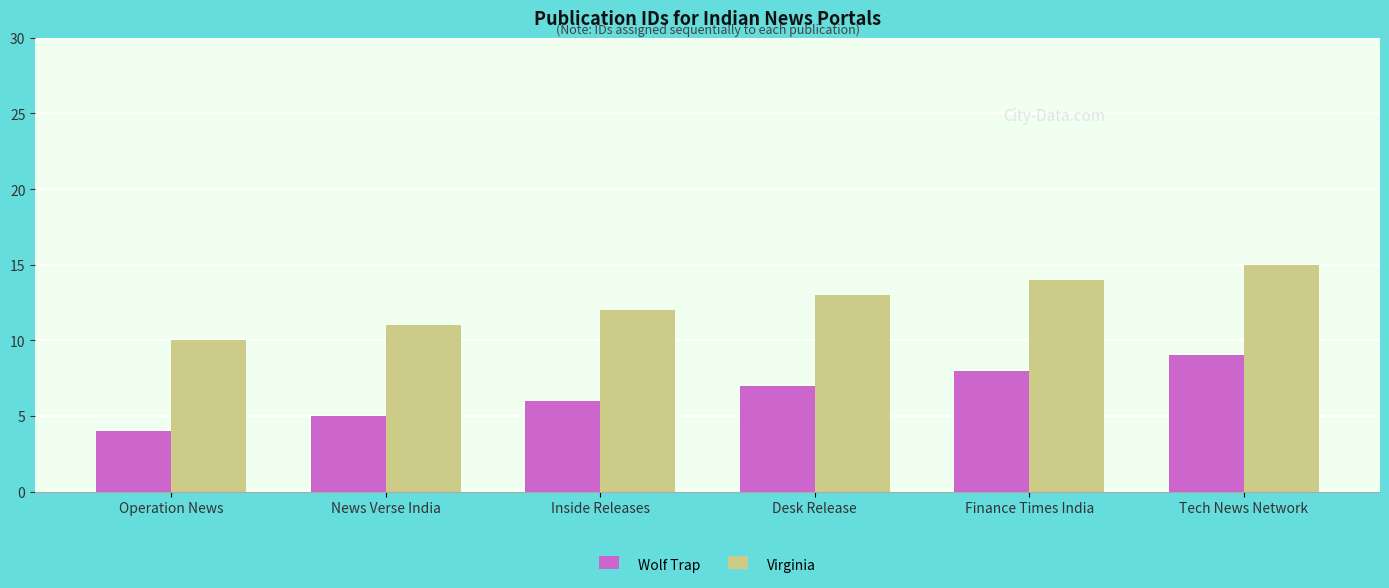

What is the greatest value displayed?

15